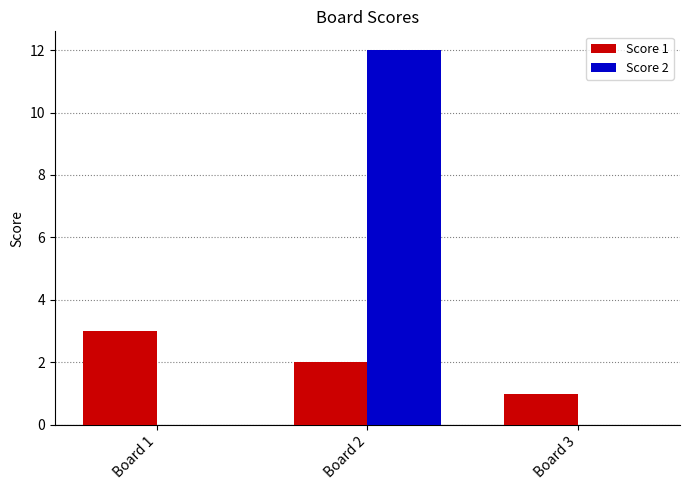

How many distinct data groups are displayed?

2